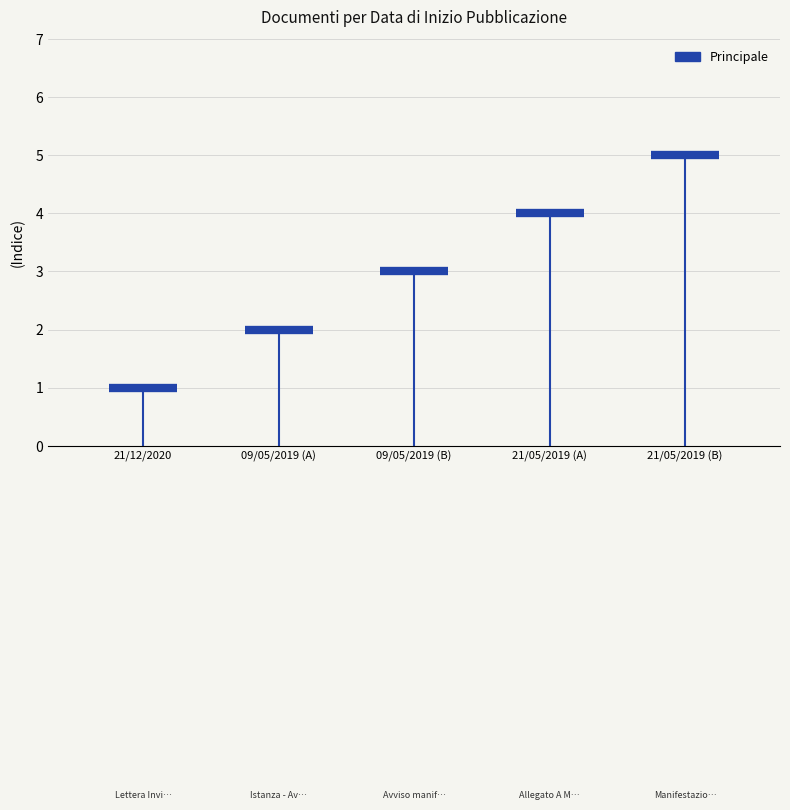

Rank the categories by value from lowest to highest.

21/12/2020, 09/05/2019, 09/05/2019, 21/05/2019, 21/05/2019